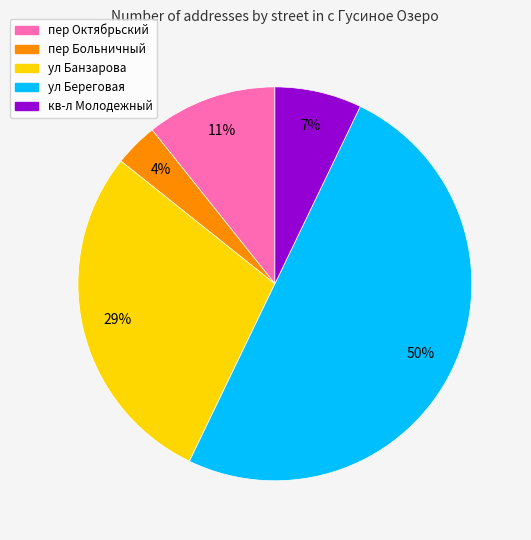

To the nearest percent, what is the average slice percentage?

20%